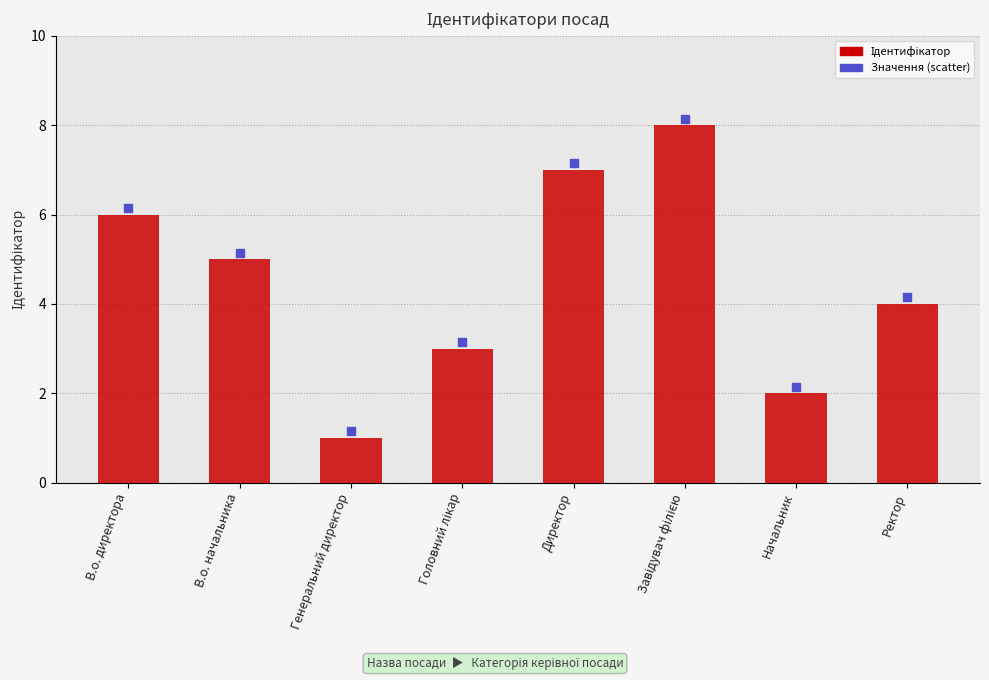

Which has a higher value, Ректор or Головний лікар?

Ректор